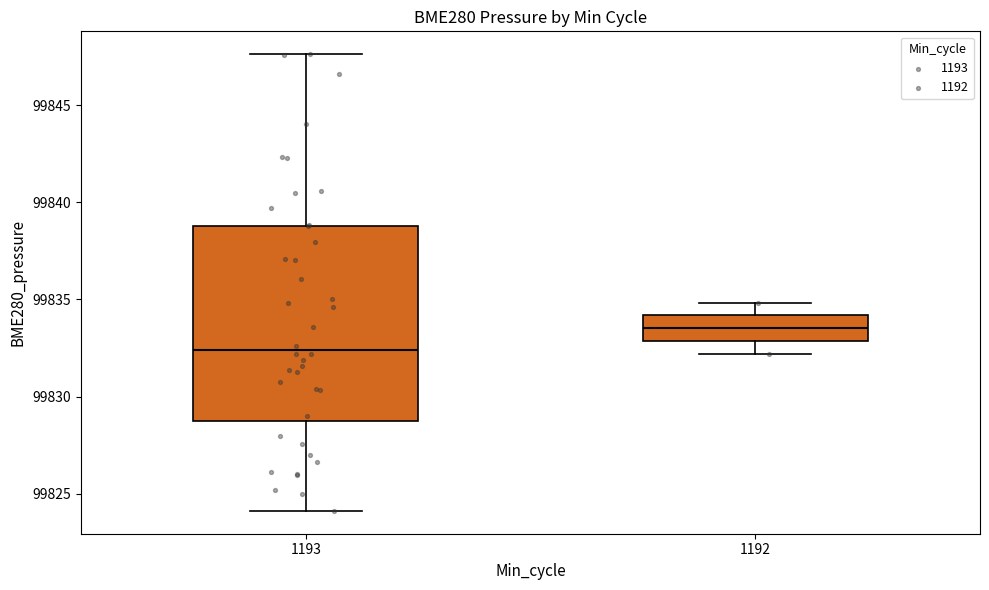

Where is the upper edge of the box at x = 1192 on the y-axis? The values are not printed on the chart, so give them approximately, as read against the axis.

99834.0